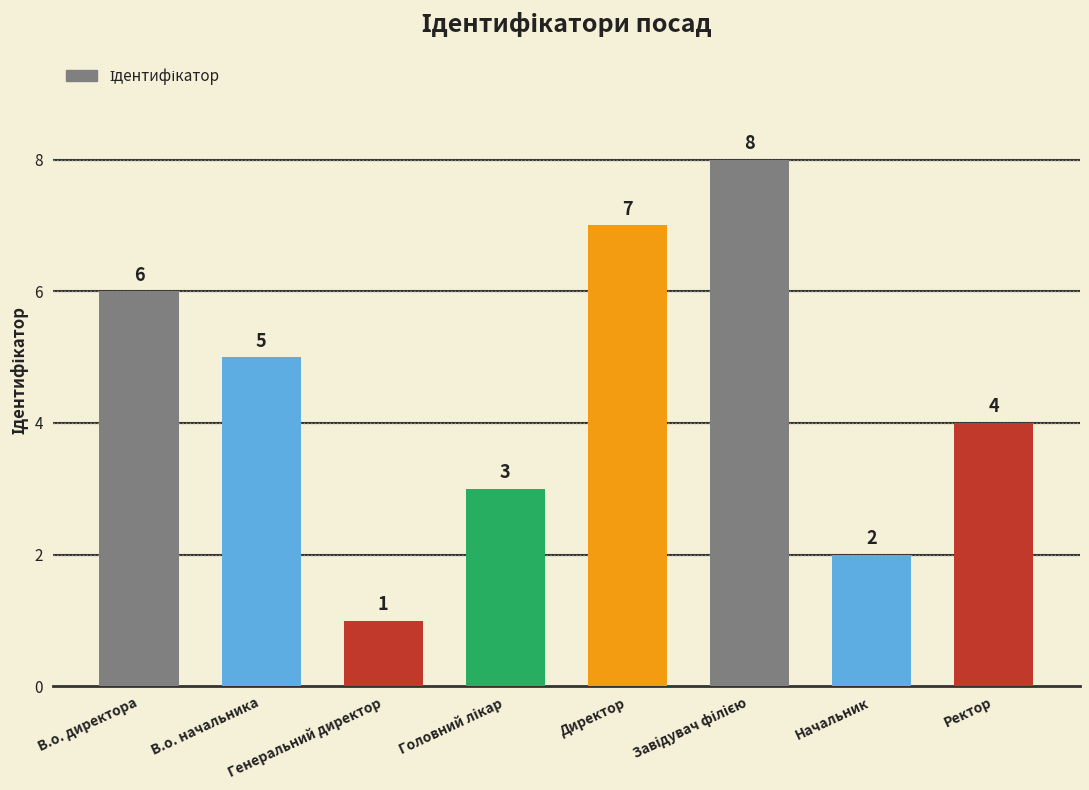

What is the label of the 7th bar from the right?

В.о. начальника